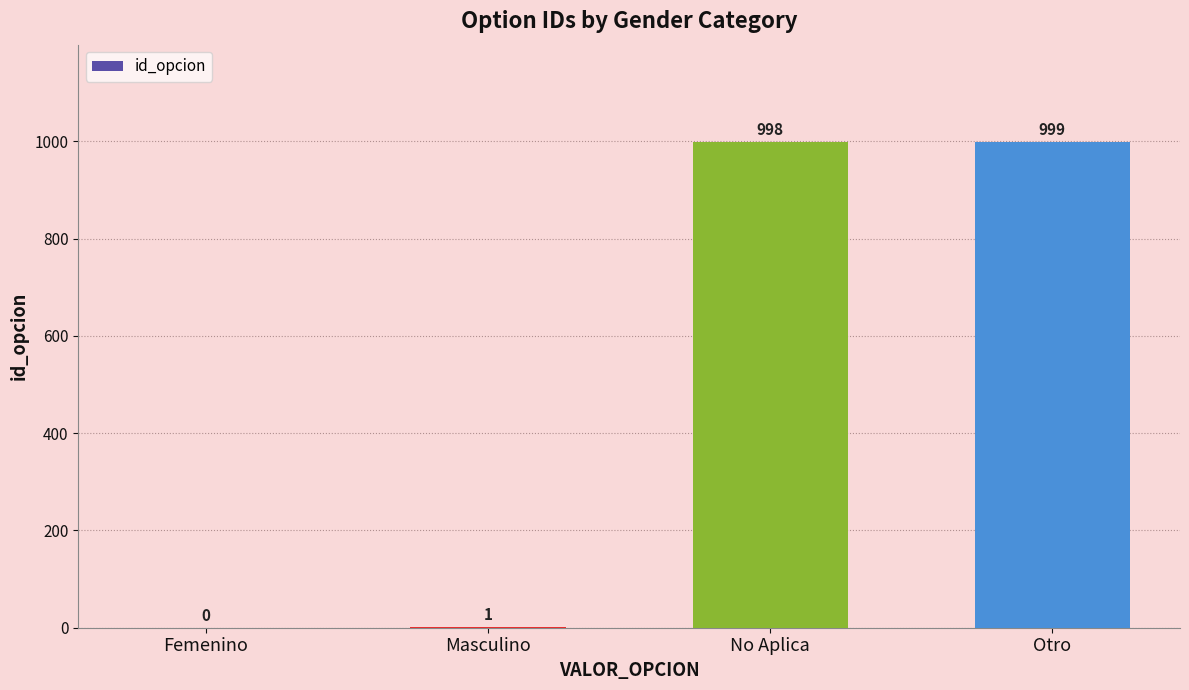

Reading left to right, extract all data points from this chart.

Femenino=0	Masculino=1	No Aplica=998	Otro=999